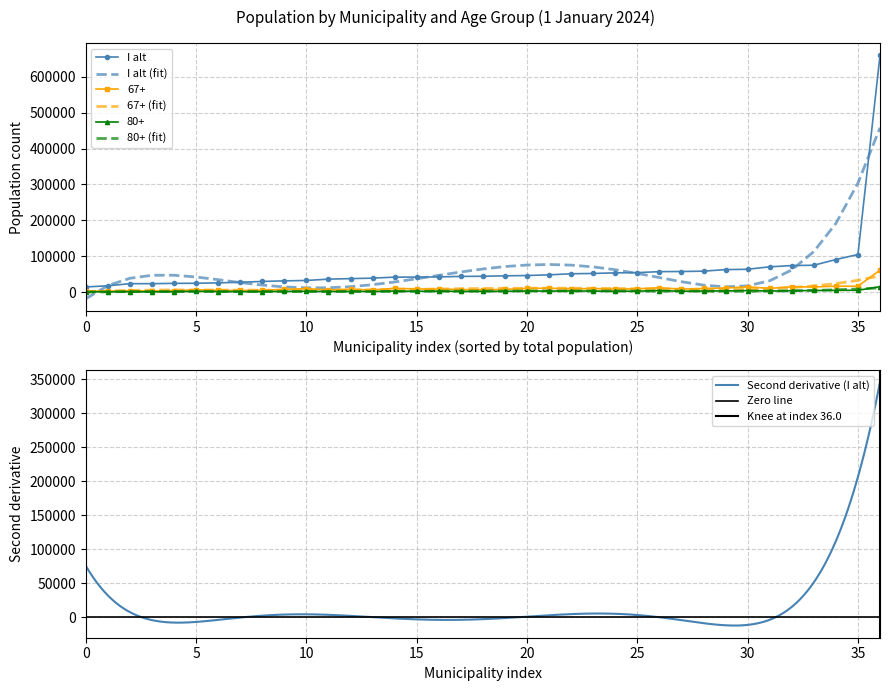

Reading left to right, extract all data points from this chart.

I alt: København=659350	Frederiksberg=104899	Ballerup=51237	Brøndby=39067	Dragør=14569	Gentofte=75033	Gladsaxe=70600	Glostrup=23655	Herlev=29876	Albertslund=27677	Hvidovre=53760	Høje-Taastrup=57540	Lyngby-Taarbæk=58538	Rødovre=44328	Ishøj=23663	Tårnby=43915	Vallensbæk=17800	Furesø=42533	Allerød=25962	Fredensborg=42009	Helsingør=63838	Hillerød=54422	Hørsholm=24811	Rudersdal=57237	Egedal=45532	Frederikssund=46358	Greve=52157	Køge=62848	Halsnæs=31515	Roskilde=90931	Solrød=24579	Gribskov=41920	Odsherred=32605	Holbæk=74129	Faxe=37753	Kalundborg=48309	Ringsted=36356
67+: København=61393	Frederiksberg=16602	Ballerup=9162	Brøndby=6193	Dragør=3339	Gentofte=14563	Gladsaxe=10611	Glostrup=3869	Herlev=5074	Albertslund=4738	Hvidovre=8435	Høje-Taastrup=8447	Lyngby-Taarbæk=10298	Rødovre=6891	Ishøj=3441	Tårnby=7459	Vallensbæk=2932	Furesø=8400	Allerød=5109	Fredensborg=9034	Helsingør=14723	Hillerød=9370	Hørsholm=6560	Rudersdal=12238	Egedal=7732	Frederikssund=10500	Greve=10077	Køge=11583	Halsnæs=7992	Roskilde=16593	Solrød=4447	Gribskov=10778	Odsherred=9740	Holbæk=14745	Faxe=7896	Kalundborg=11111	Ringsted=6094
80+: København=15320	Frederiksberg=5254	Ballerup=3406	Brøndby=1860	Dragør=1109	Gentofte=4679	Gladsaxe=3198	Glostrup=1256	Herlev=1632	Albertslund=1423	Hvidovre=2571	Høje-Taastrup=2518	Lyngby-Taarbæk=3222	Rødovre=2232	Ishøj=891	Tårnby=2109	Vallensbæk=910	Furesø=2834	Allerød=1705	Fredensborg=2448	Helsingør=4442	Hillerød=2880	Hørsholm=2379	Rudersdal=4482	Egedal=2406	Frederikssund=3138	Greve=3089	Køge=3473	Halsnæs=2140	Roskilde=5075	Solrød=1302	Gribskov=3013	Odsherred=2621	Holbæk=3961	Faxe=2216	Kalundborg=3081	Ringsted=1739